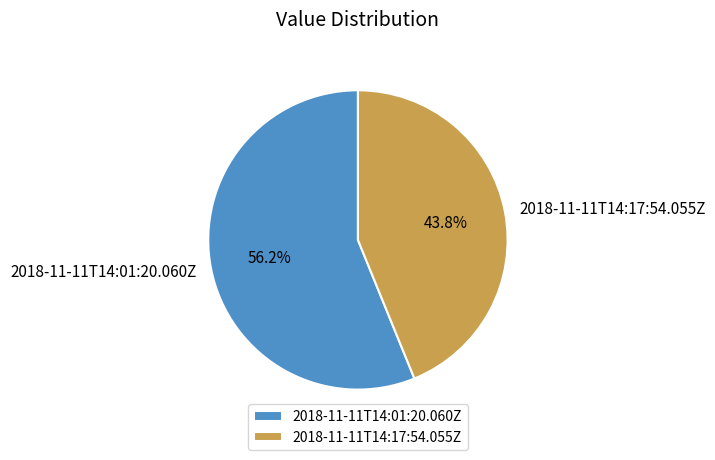

Approximately how many times larger is the value at 2018-11-11T14:17:54.055Z compared to 2018-11-11T14:01:20.060Z?

0.8